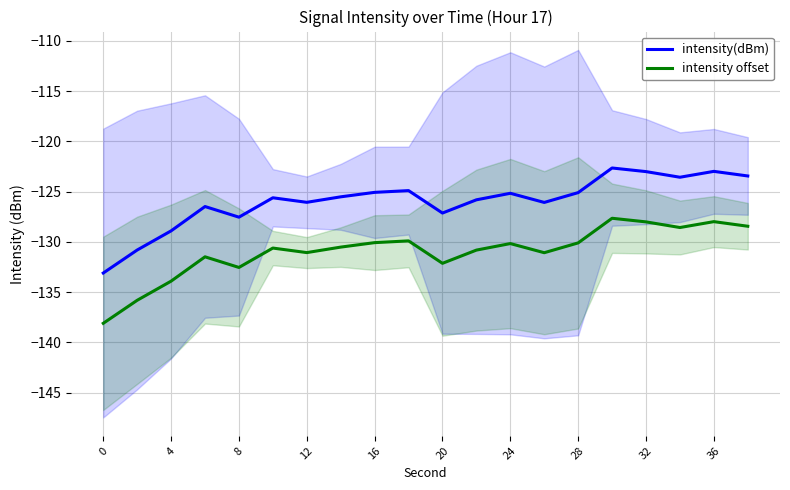

True or false: intensity(dBm) and intensity offset intersect in this chart.

False